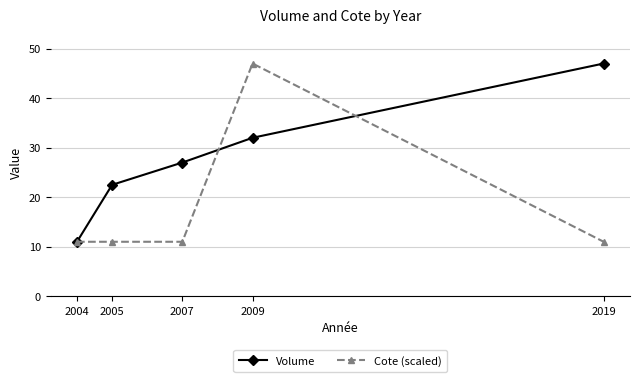

Which series has the largest total across all categories?

Volume